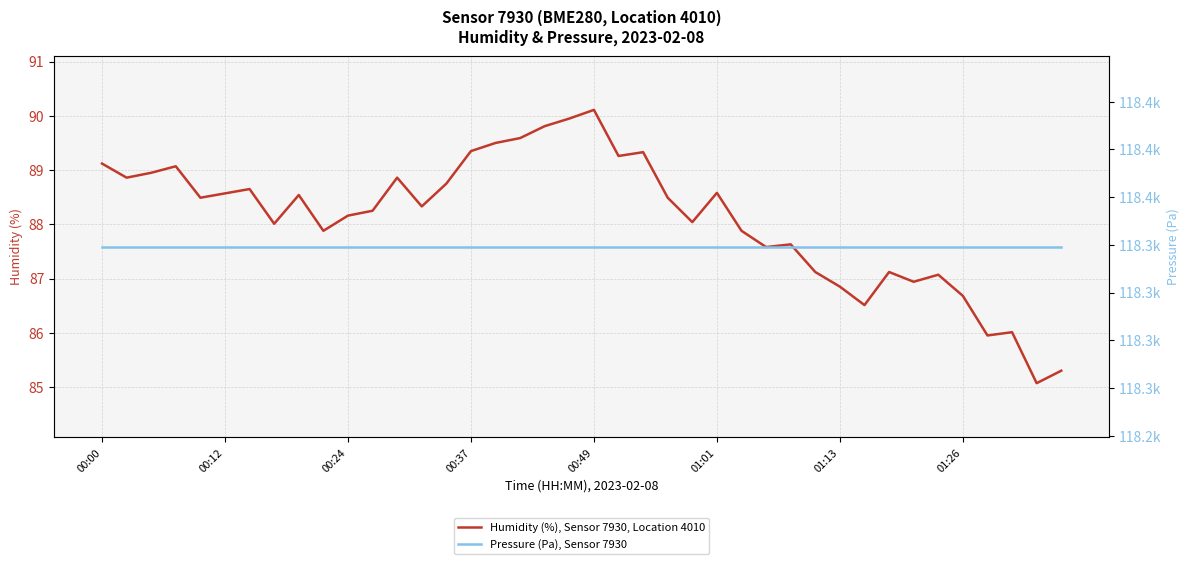

What value does the Humidity (%), Sensor 7930, Location 4010 series have at 00:24?

88.2